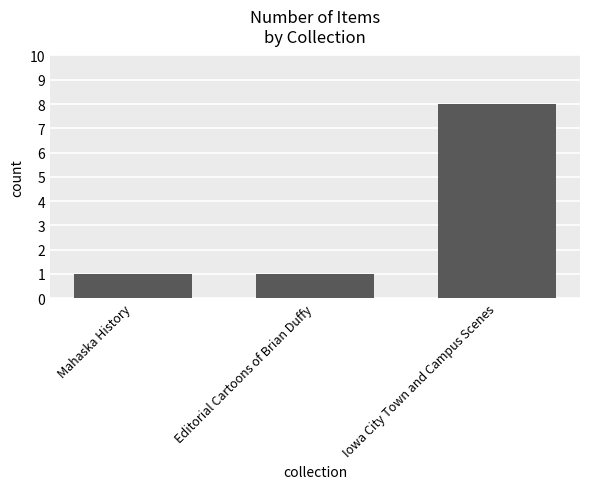

What is the sum of the values at Mahaska History and Iowa City Town and Campus Scenes?

9